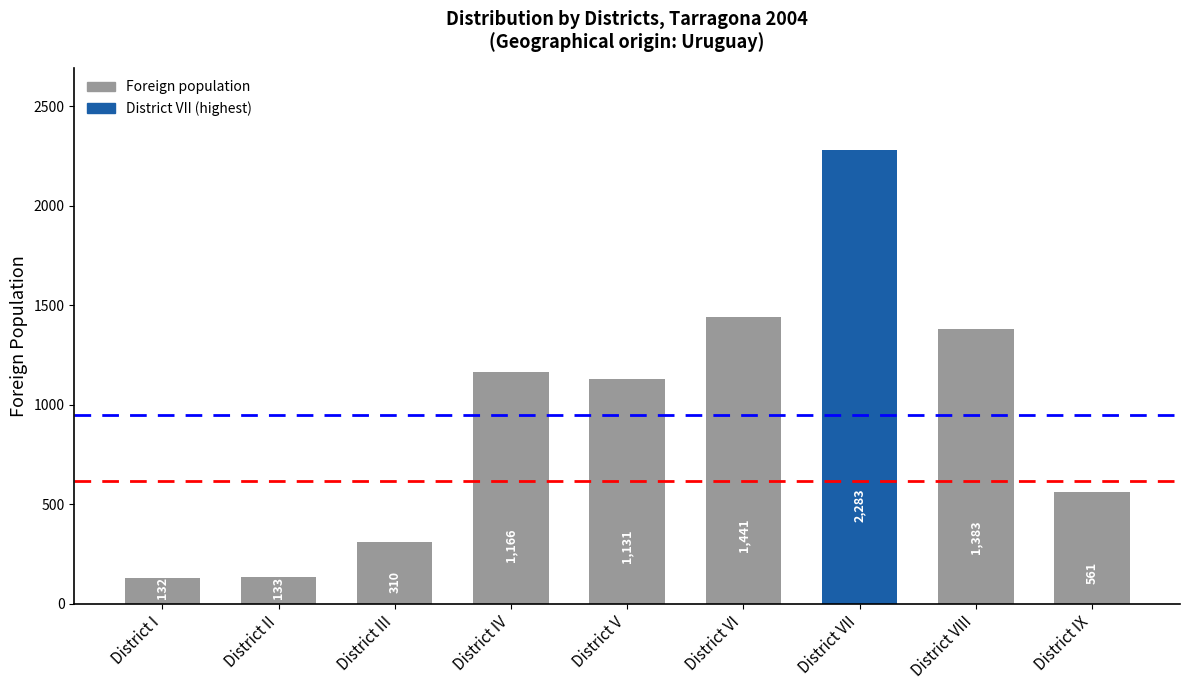

Reading left to right, transcribe all the data shown in this chart.

District I=132	District II=133	District III=310	District IV=1166	District V=1131	District VI=1441	District VII=2283	District VIII=1383	District IX=561